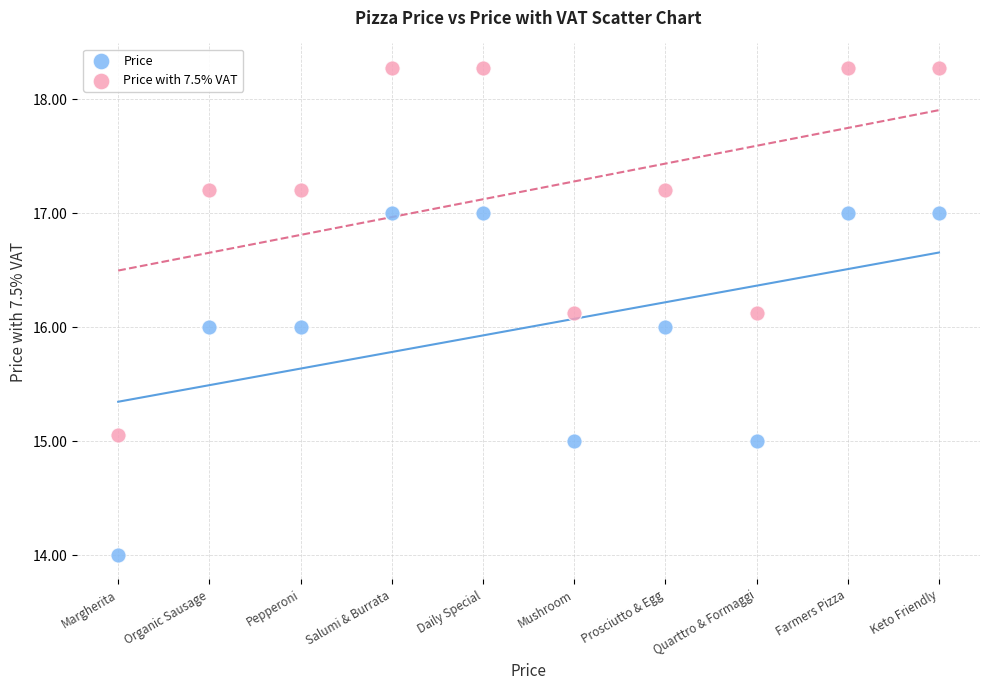

Which series has the widest spread of Y values?

Price with 7.5% VAT